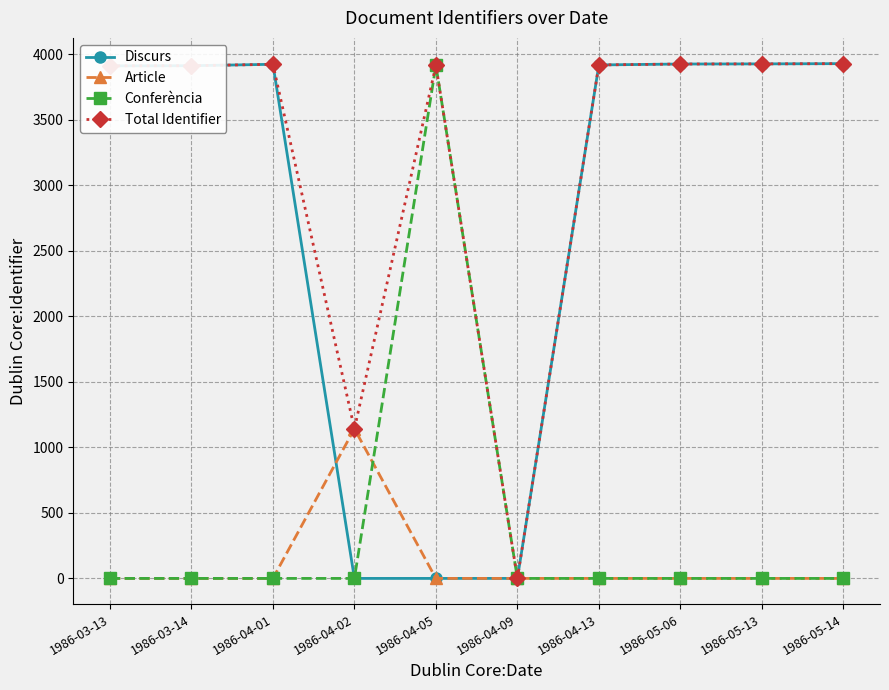

At how many categories does at least one series exceed 577?

9